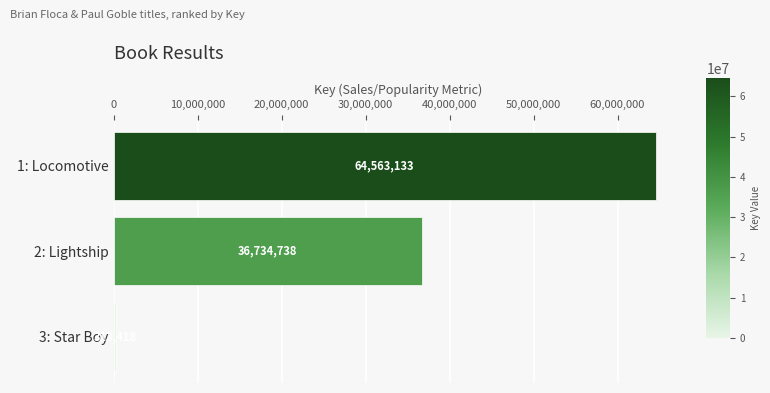

Reading bottom to top, extract all data points from this chart.

3: Star Boy=313418	2: Lightship=36734738	1: Locomotive=64563133